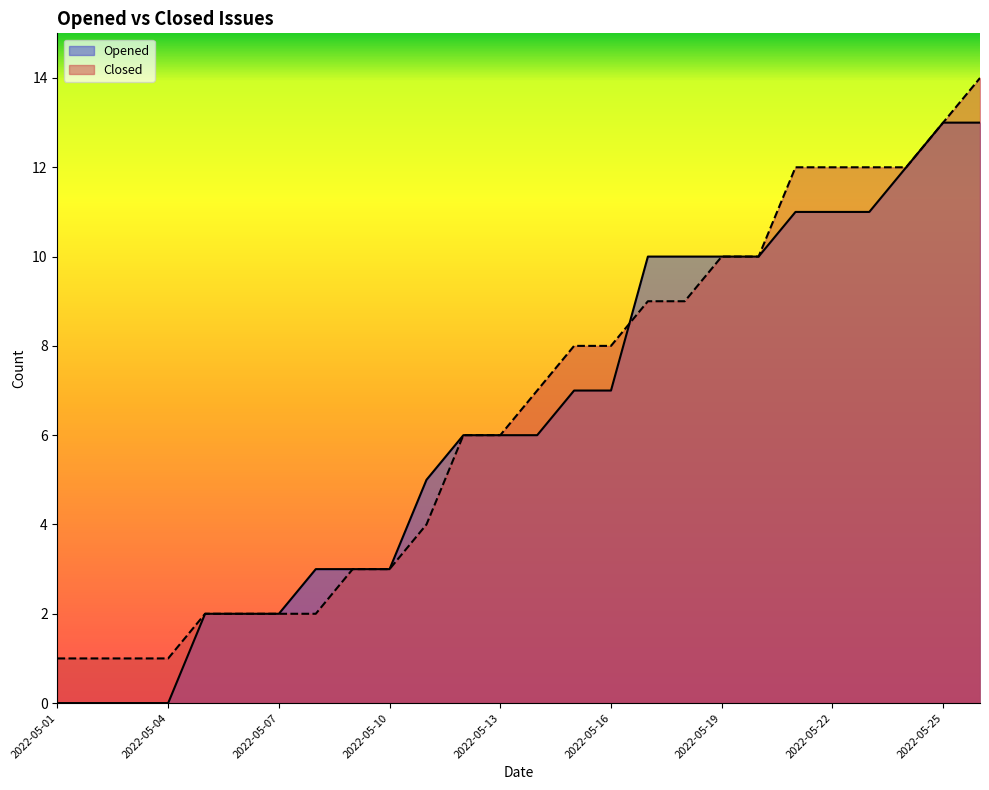

At which category does the chart reach its minimum across all series?

2022-05-01